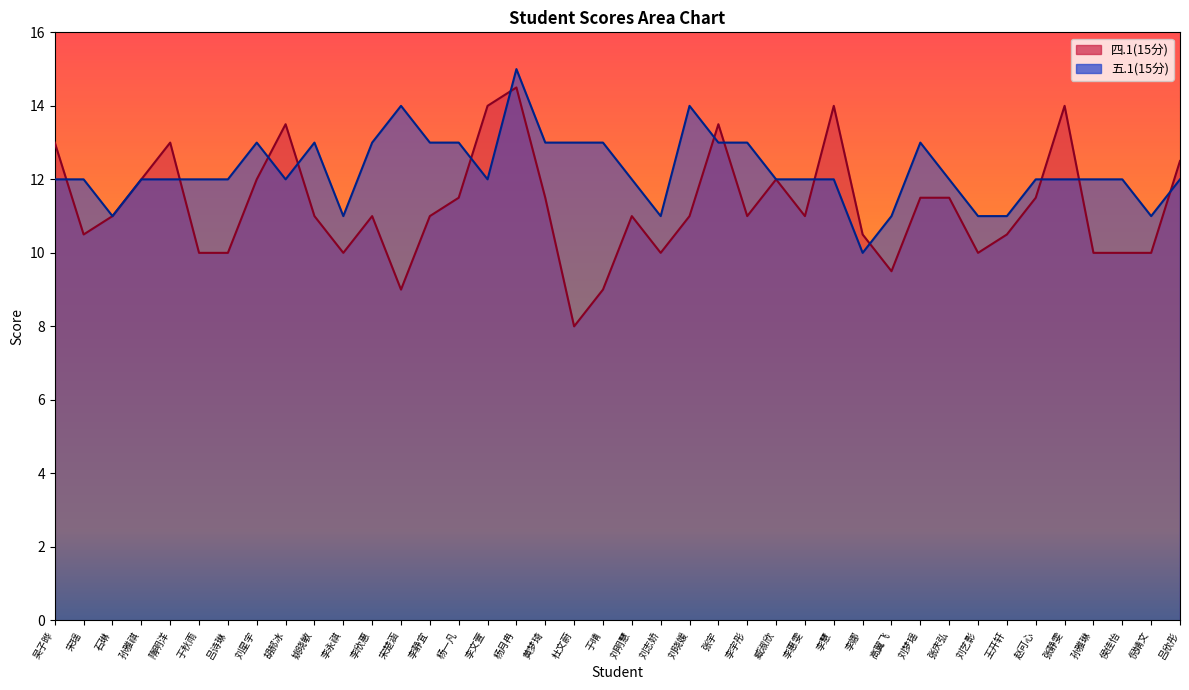

At which category does 五.1(15分) reach its first local valley?

石琳